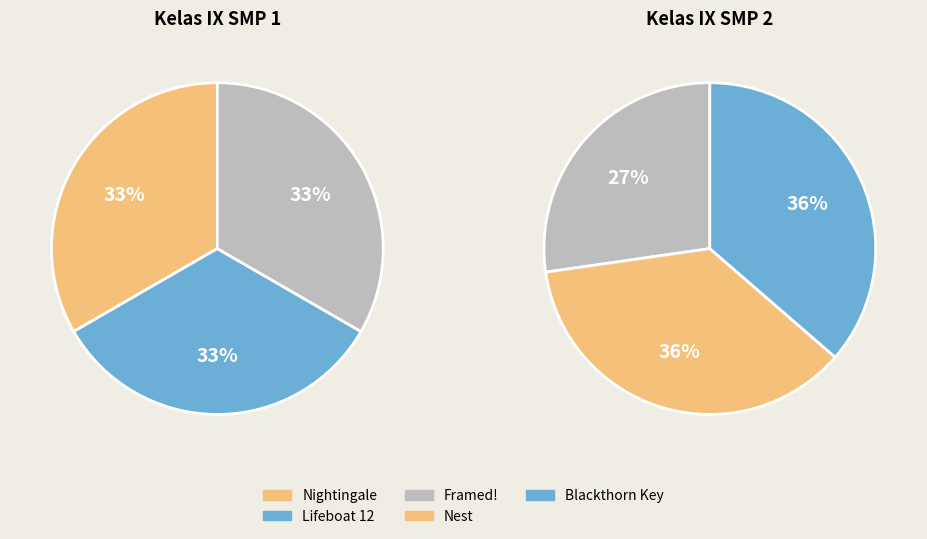

Which slice is the largest?

Nest